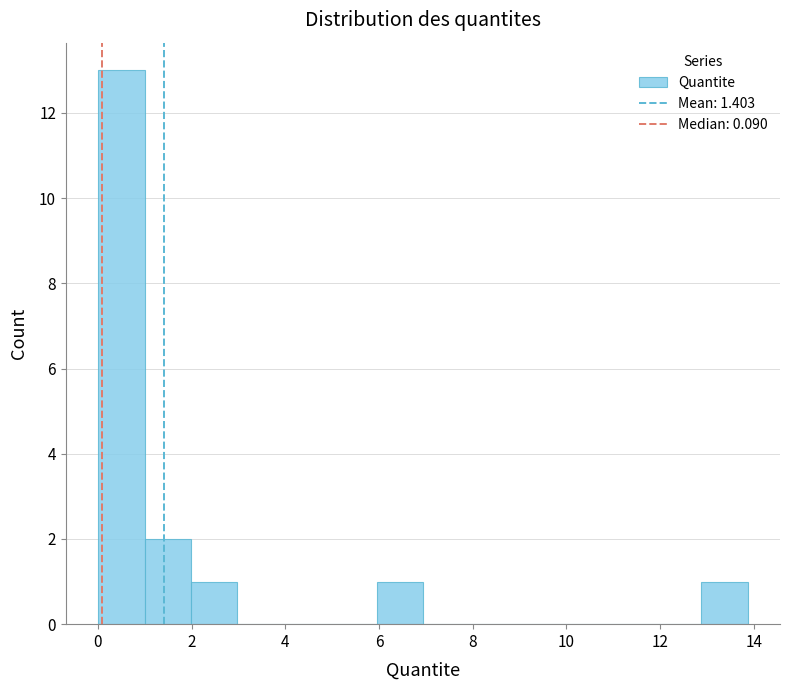

Over which range of the x-axis is the bar tallest?

0.0 to 1.0